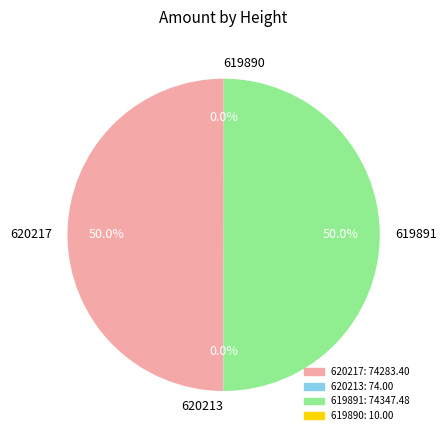

Which slice is the smallest?

619890